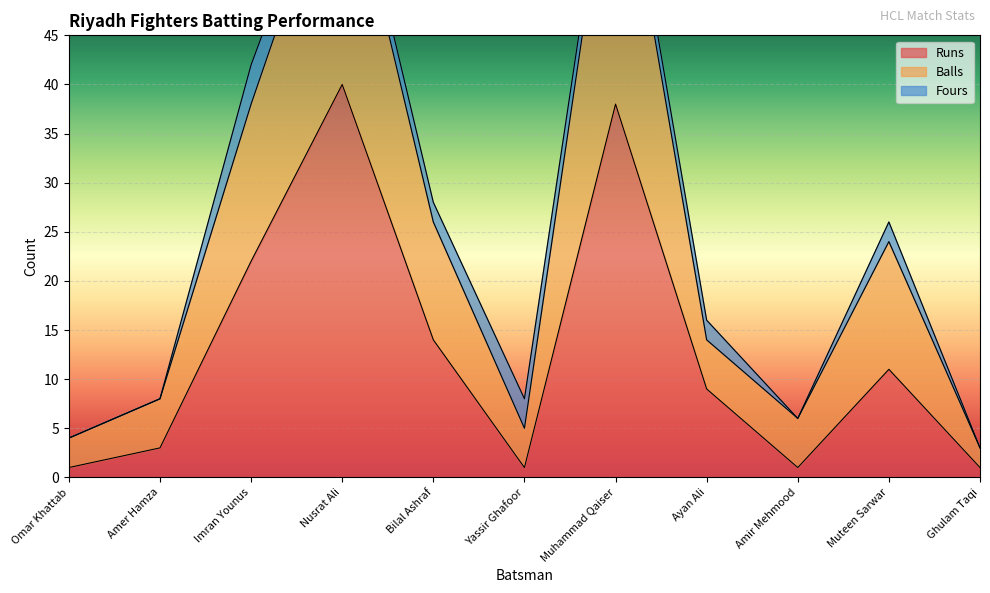

Does the chart display data point markers on the line(s)?

No